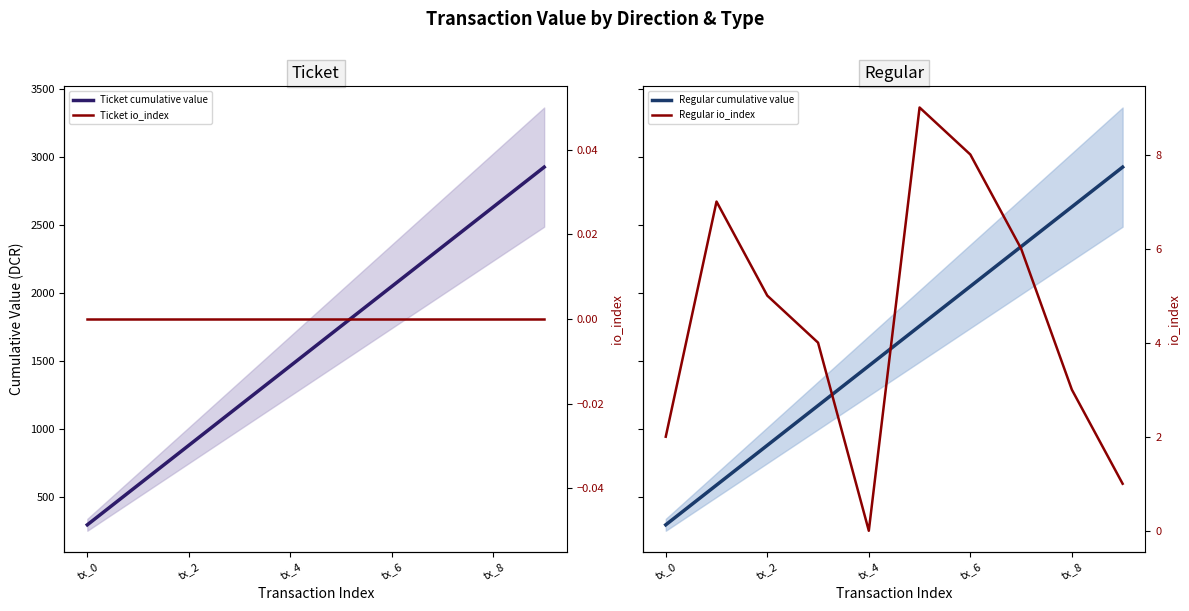

How many data points in Regular io_index are less than 5?

5